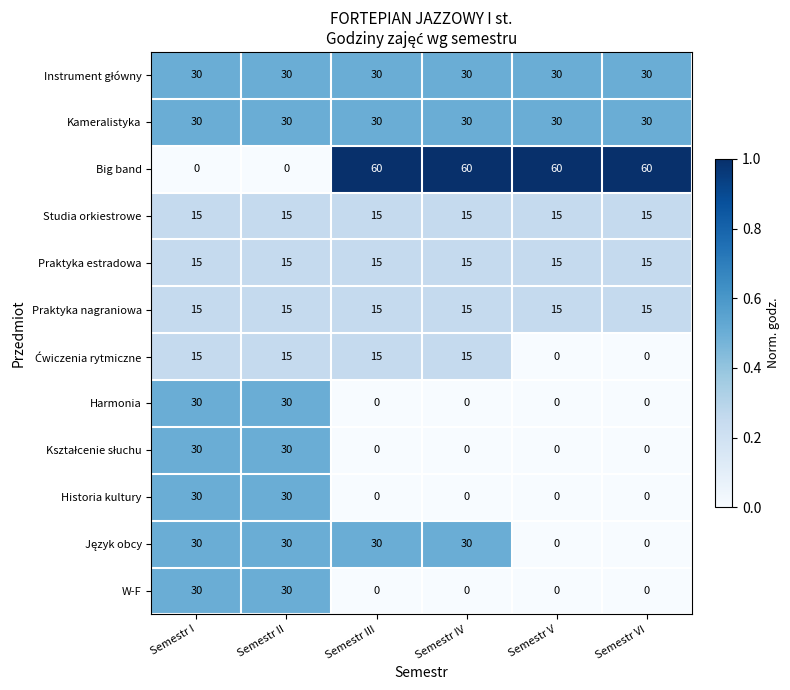

What is the spread (max minus min) of values at Semestr IV?

60